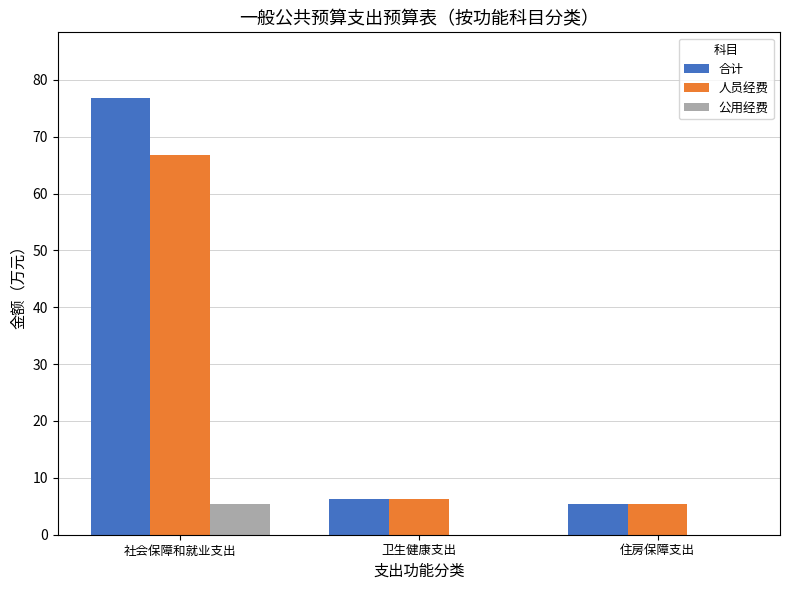

What are all the series names shown in the legend?

合计, 人员经费, 公用经费